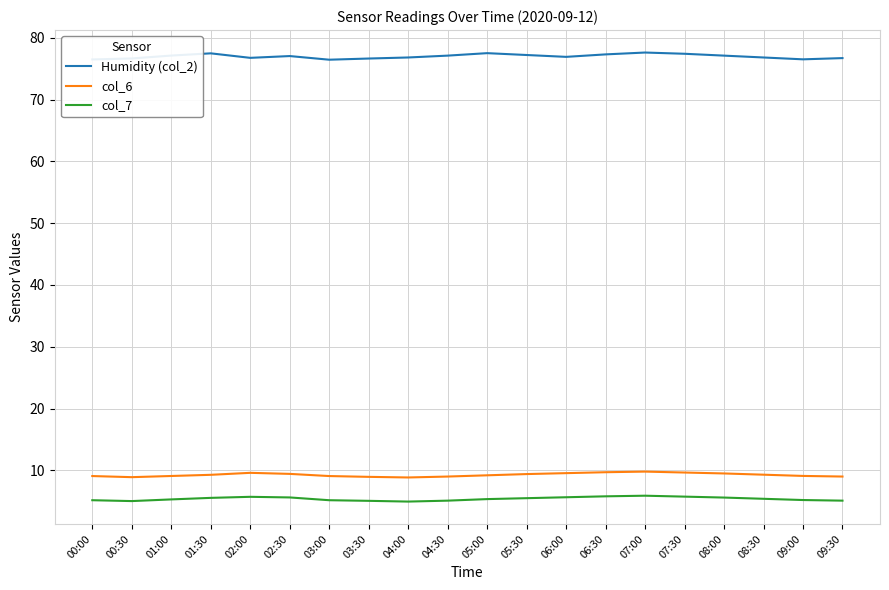

List the series in order of their peak value, lowest first.

col_7, col_6, Humidity (col_2)